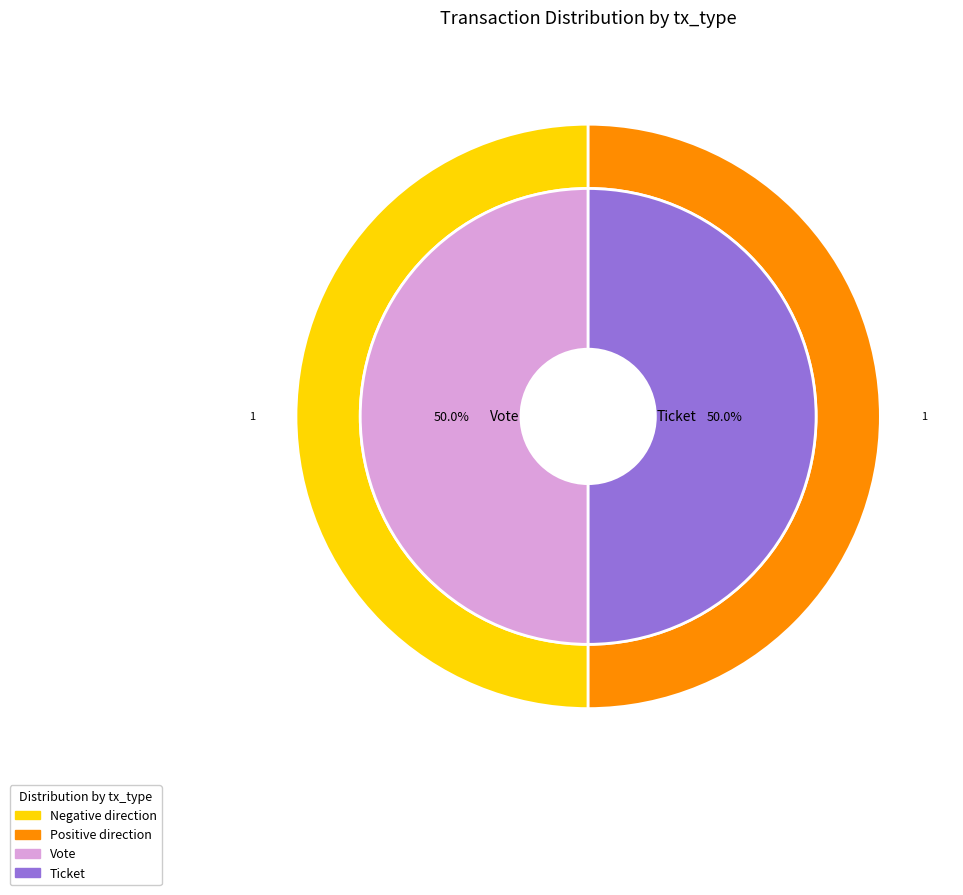

The Ticket slice represents 8% of the pie. True or false?

False